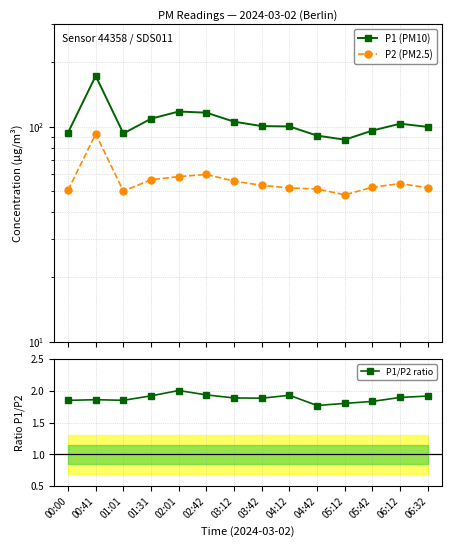

How many lines are shown in the chart?

3